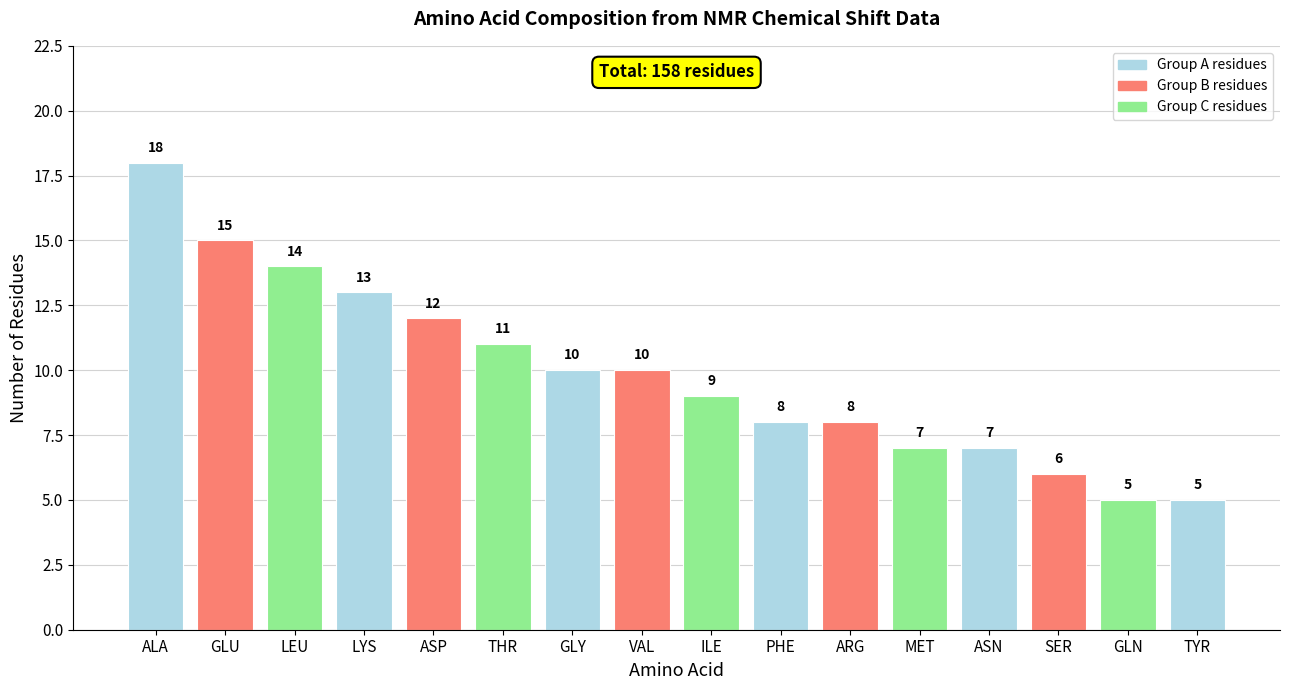

Reading left to right, transcribe all the data shown in this chart.

ALA=18	GLU=15	LEU=14	LYS=13	ASP=12	THR=11	GLY=10	VAL=10	ILE=9	PHE=8	ARG=8	MET=7	ASN=7	SER=6	GLN=5	TYR=5